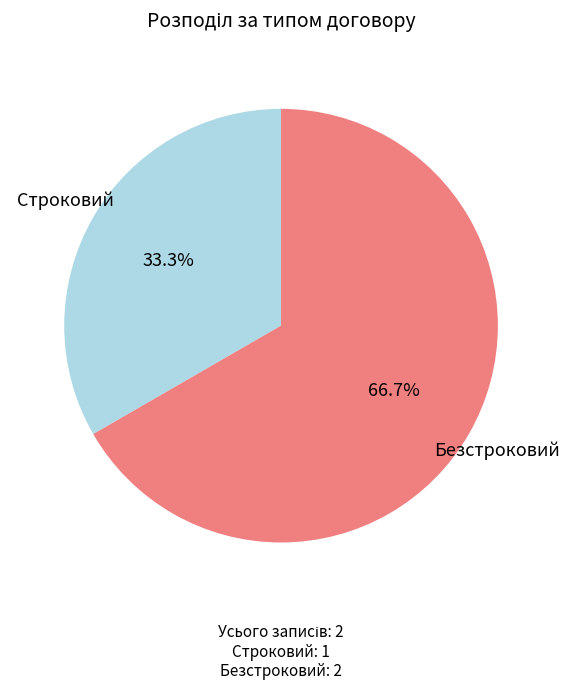

To the nearest percent, what is the average slice percentage?

50%